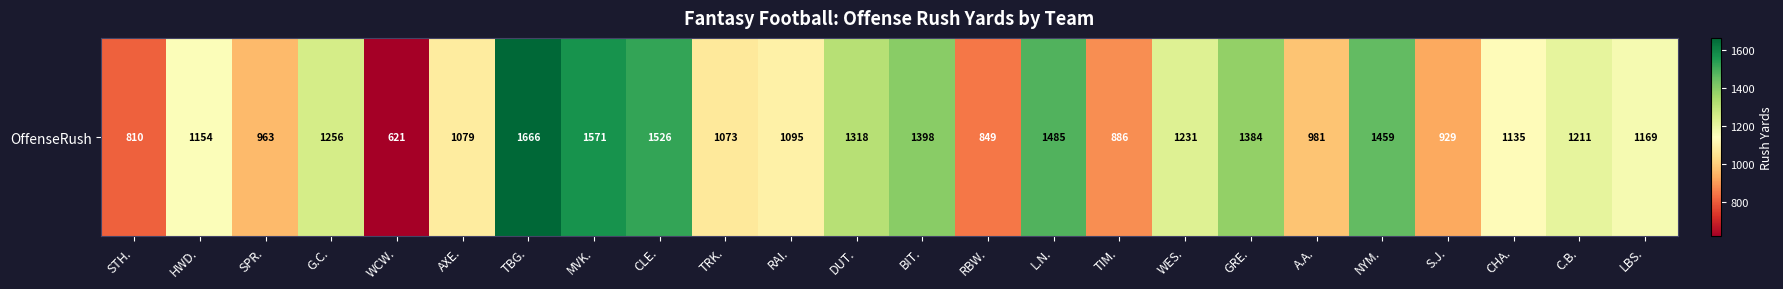

How many series are shown in this chart?

1